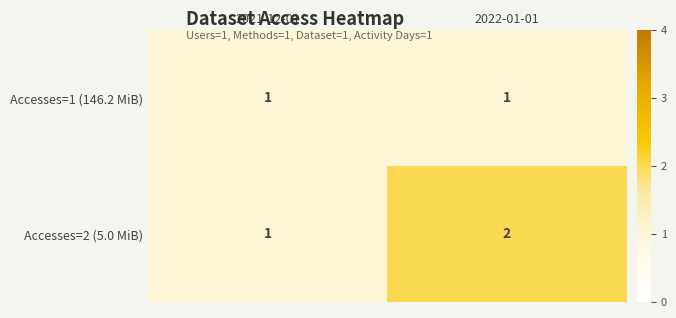

Which series has the largest range (max minus min)?

Accesses=2 (5.0 MiB)